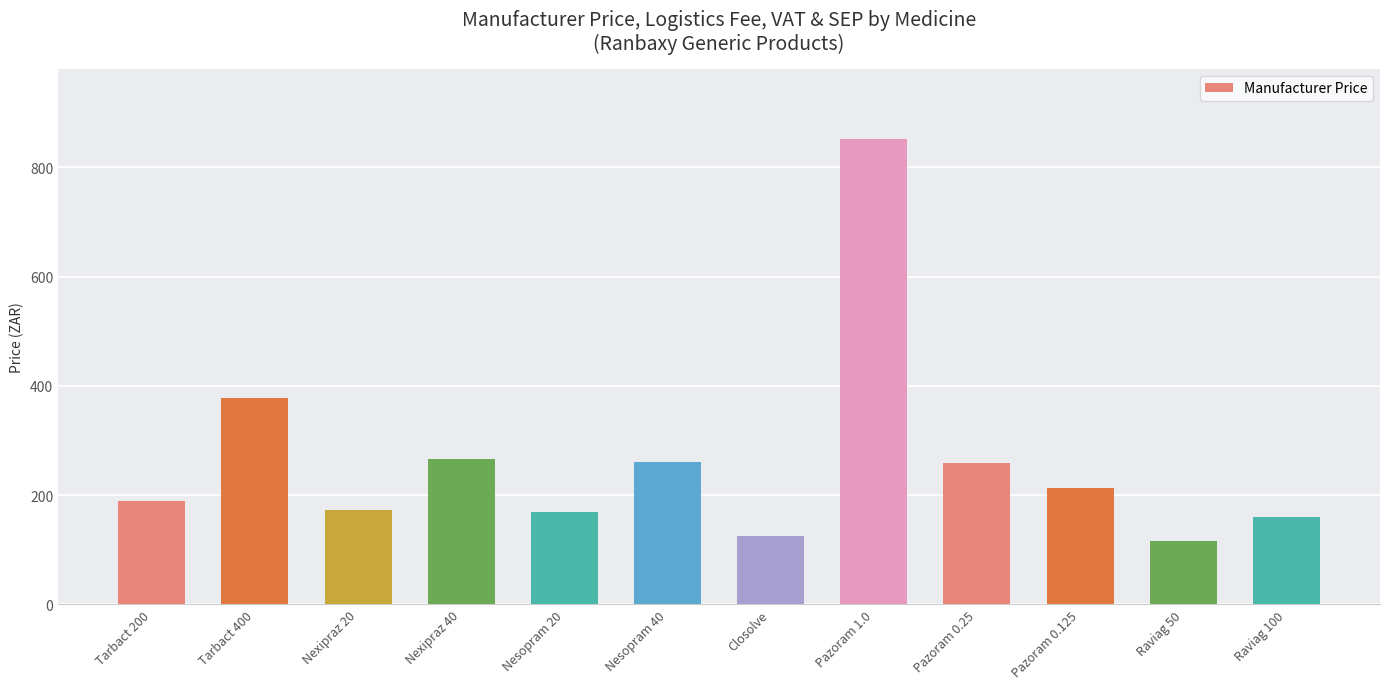

What is the value of the 10th bar from the left?

212.5